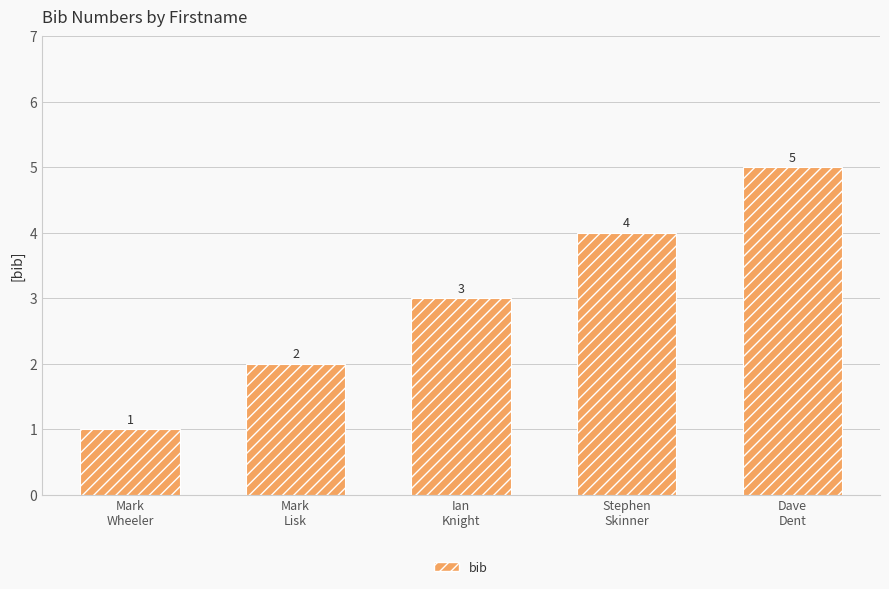

What is the sum of all values?

15